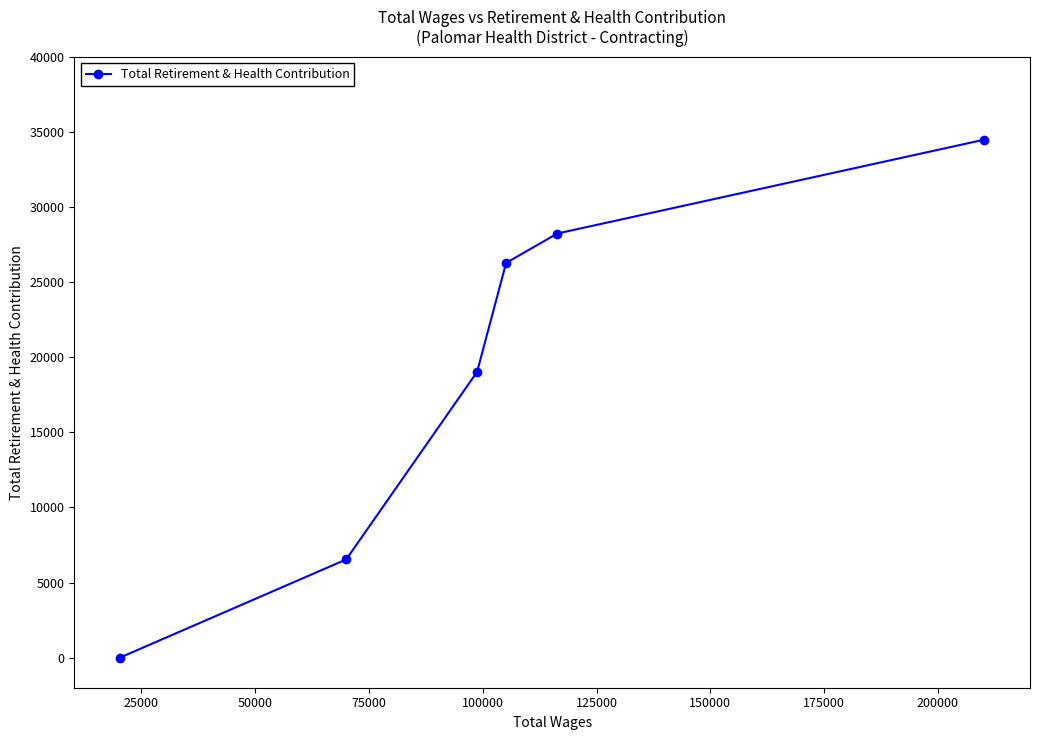

What is the greatest value displayed?

34485